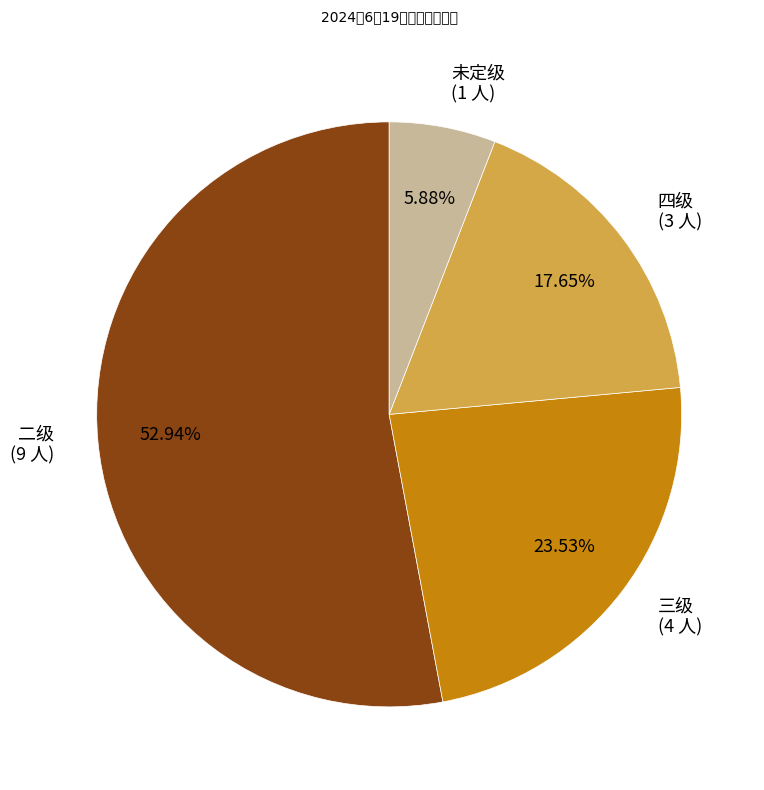

To the nearest percent, what is the difference between the largest and smallest slice percentages?

47%